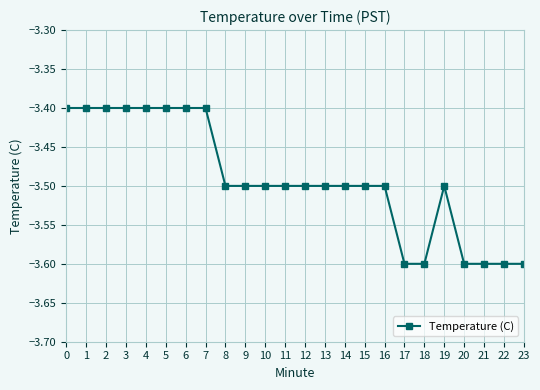

What is the maximum value shown in the chart?

-3.4